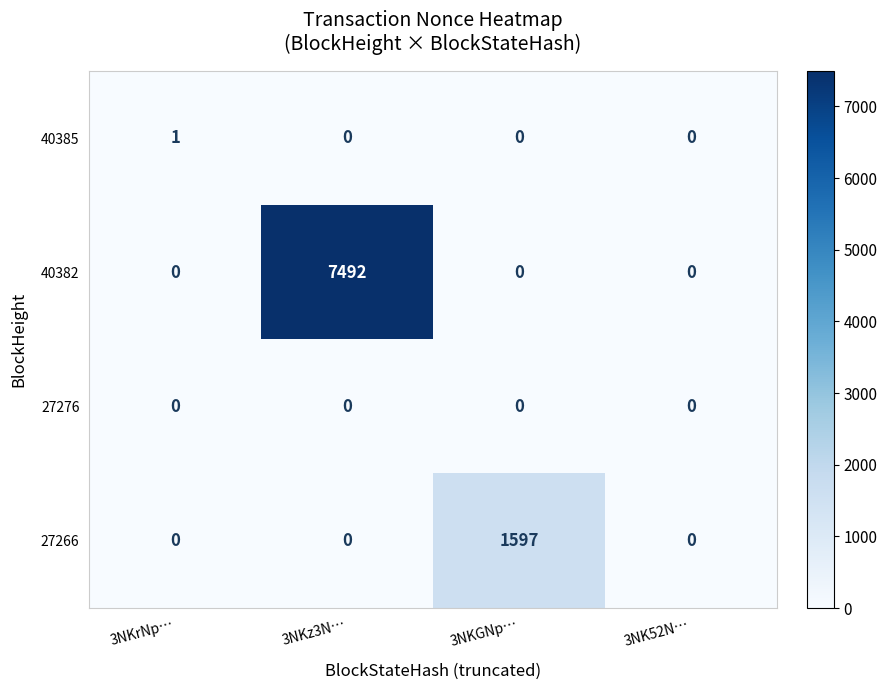

Reading left to right, transcribe all the data shown in this chart.

40385: 3NKrNp…=1	3NKz3N…=0	3NKGNp…=0	3NK52N…=0
40382: 3NKrNp…=0	3NKz3N…=7492	3NKGNp…=0	3NK52N…=0
27276: 3NKrNp…=0	3NKz3N…=0	3NKGNp…=0	3NK52N…=0
27266: 3NKrNp…=0	3NKz3N…=0	3NKGNp…=1597	3NK52N…=0